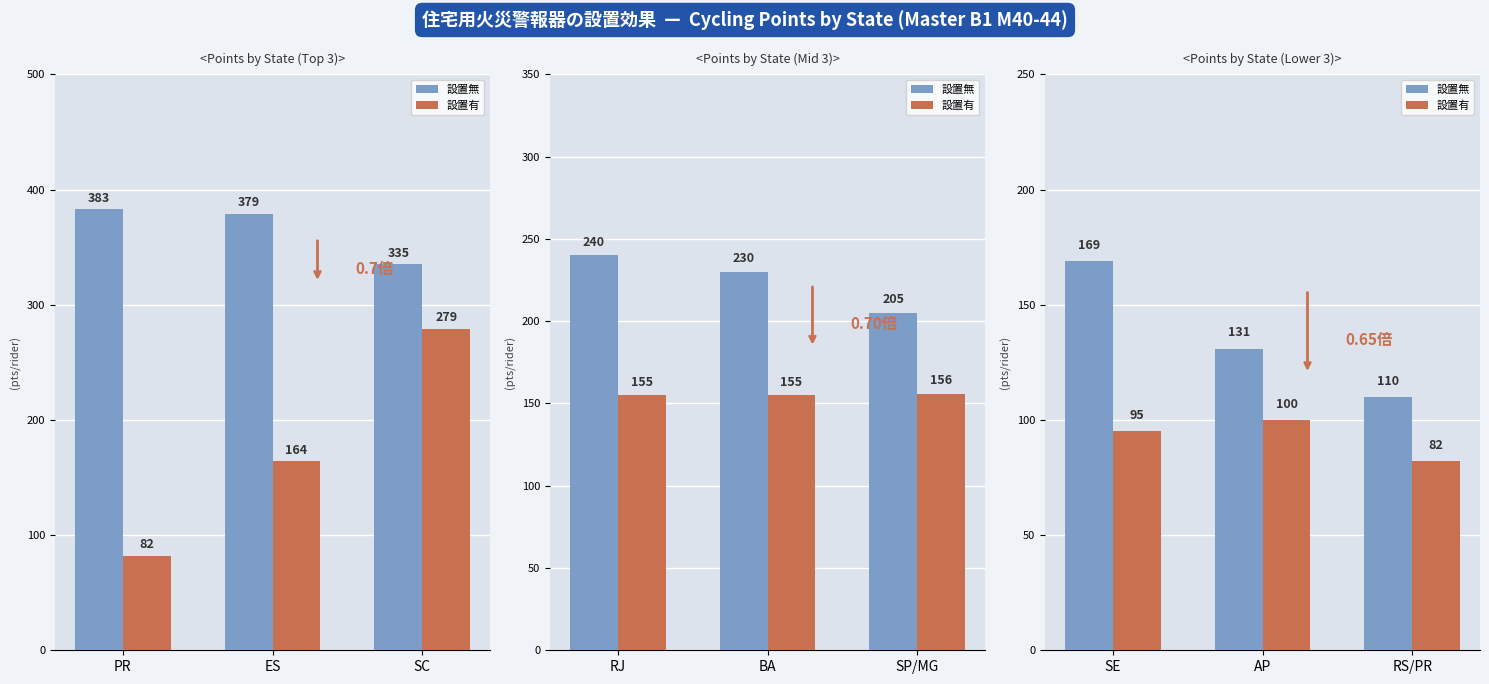

Rank the categories by 設置無 value from lowest to highest.

RS/PR, AP, SE